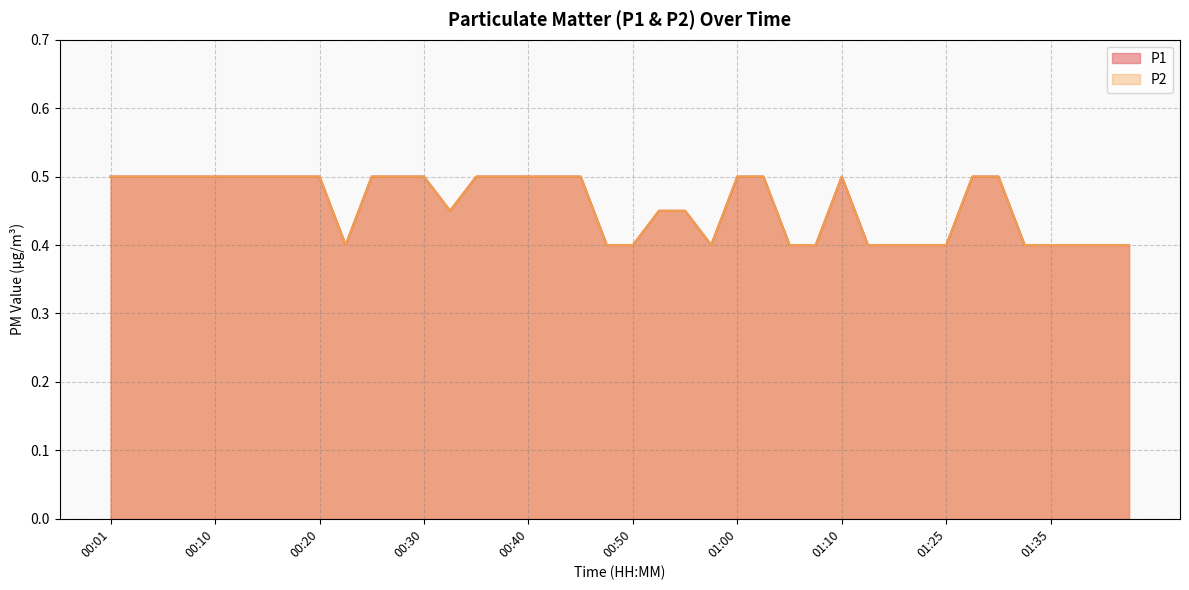

Which series has the widest spread of values?

P1